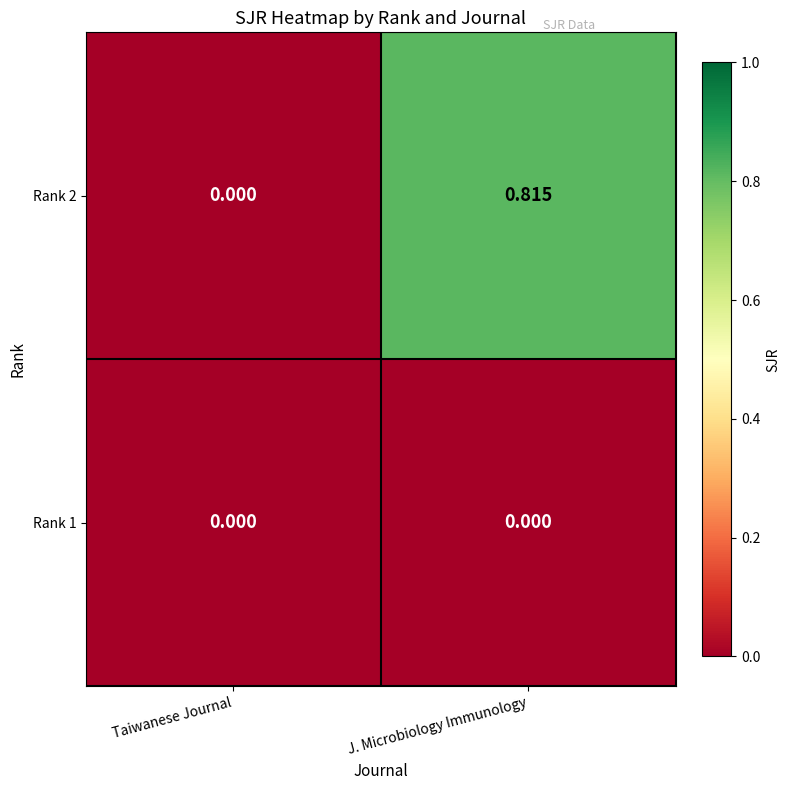

At which category is the sum across all series the highest?

J. Microbiology Immunology